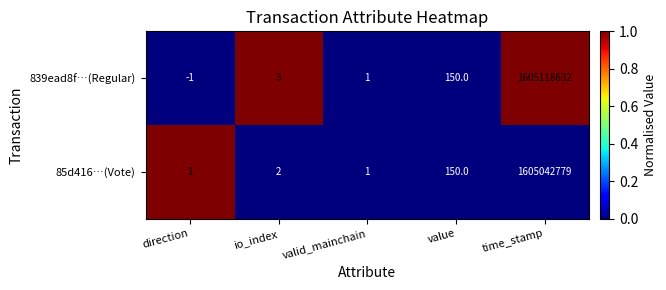

What is the total value across all series at direction?

0